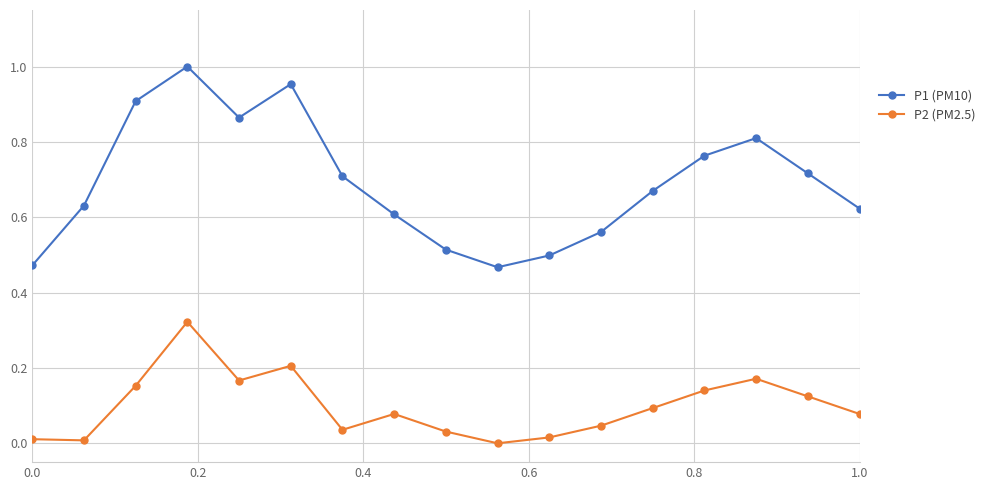

What is the sum of all P1 (PM10) values?

11.8